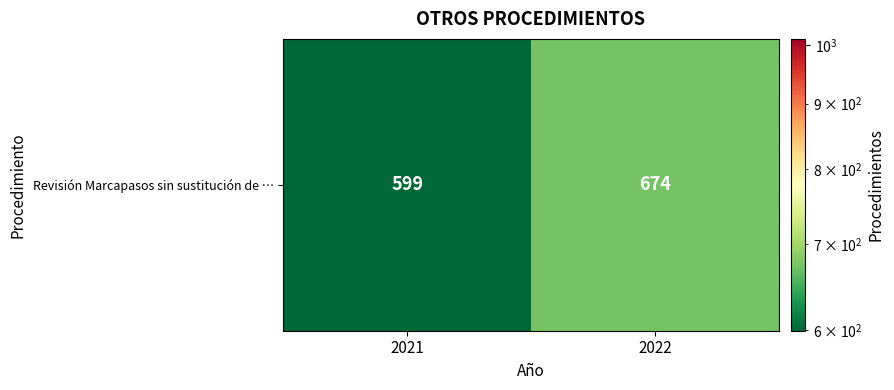

The chart shows a value of 674 at 2022. True or false?

True